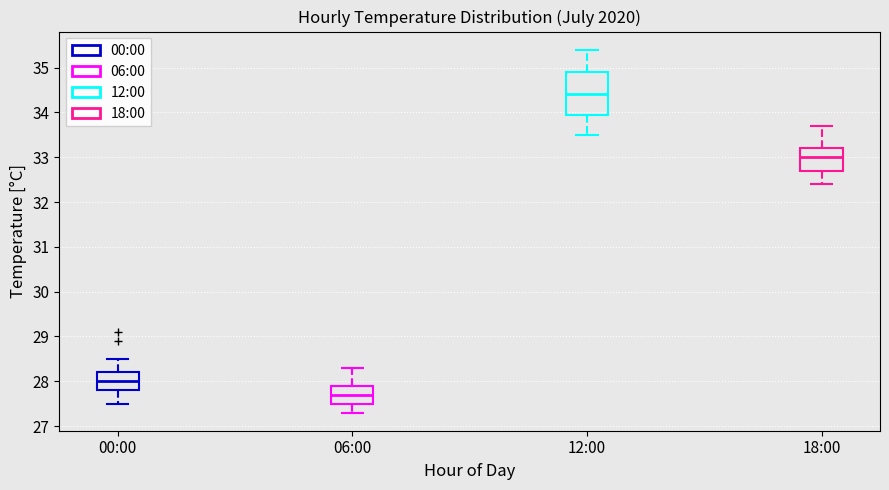

Reading left to right, read every box against the y-axis: the position of its median line, the range the box covers, and the ends of its whiskers. The values are not printed on the chart, so give them approximately, as read against the axis.

00:00: median 28.0, box 27.8 to 28.2, whiskers 27.5 to 28.5
06:00: median 27.7, box 27.5 to 27.9, whiskers 27.3 to 28.3
12:00: median 34.4, box 34.0 to 34.9, whiskers 33.5 to 35.4
18:00: median 33.0, box 32.7 to 33.2, whiskers 32.4 to 33.7